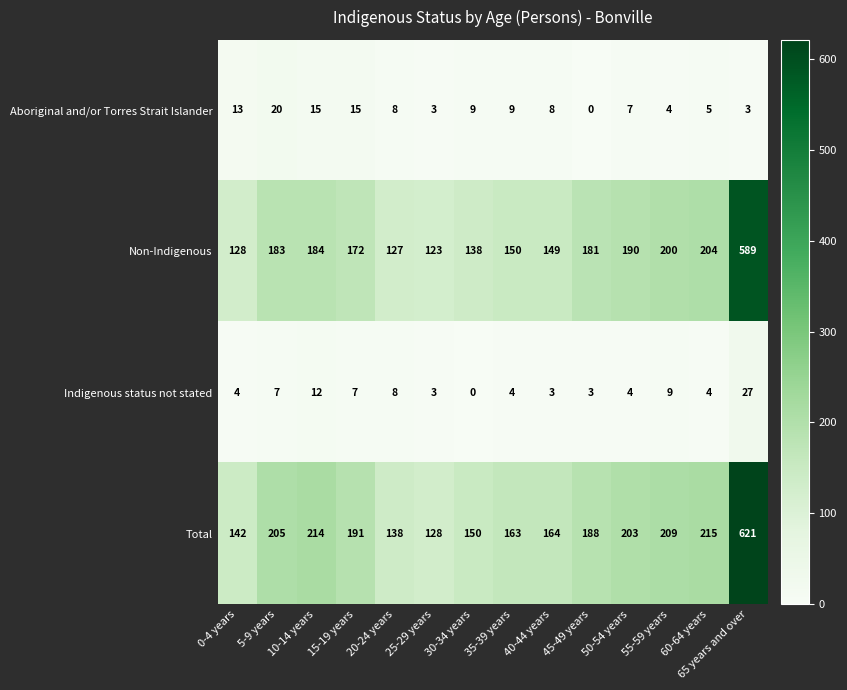

Which category has the highest value across all series?

65 years and over